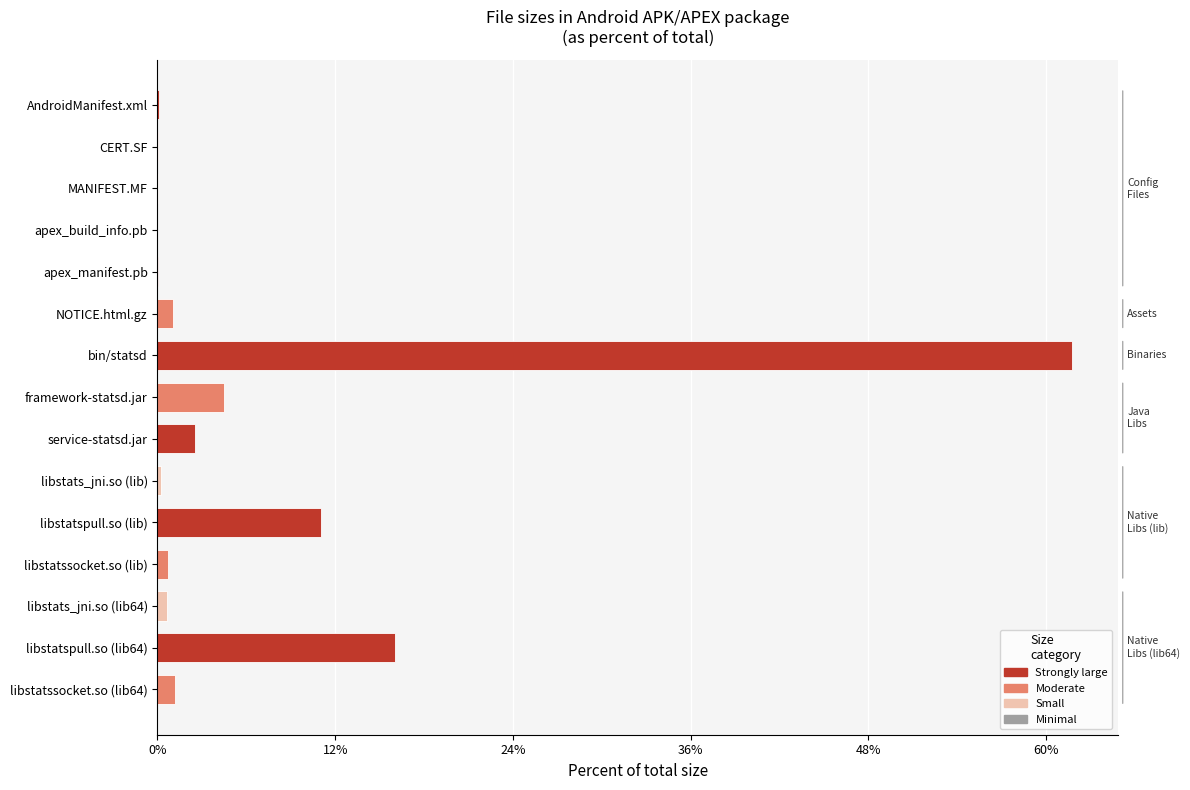

True or false: the data shows 16.0 at libstatspull.so (lib64).

True